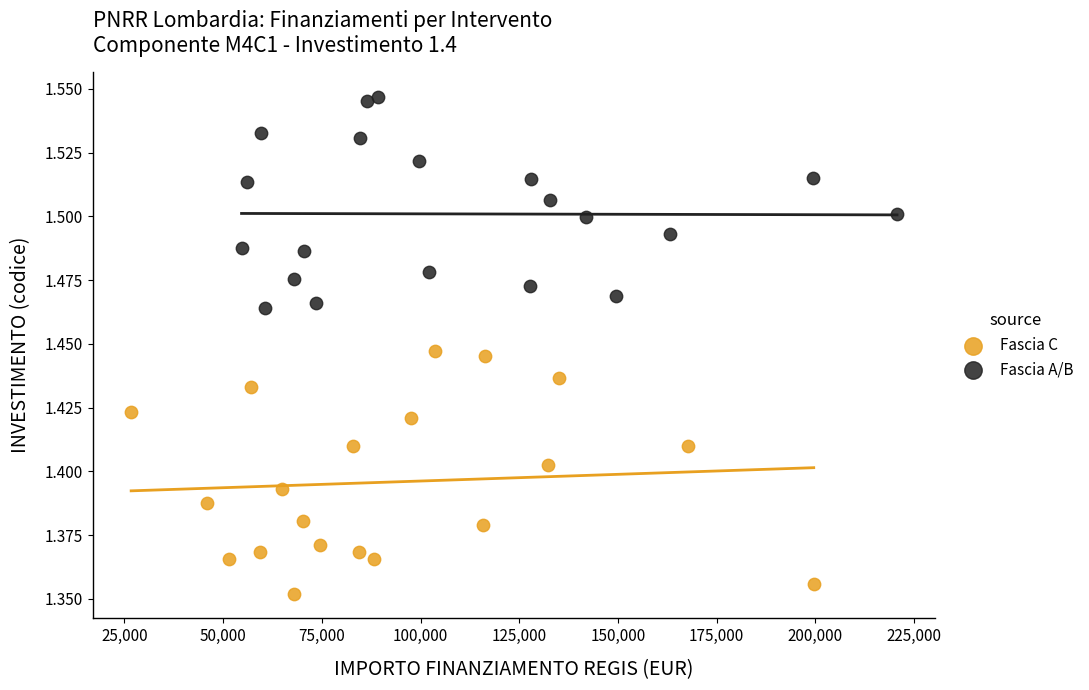

Which series reaches the minimum Y coordinate?

Fascia C